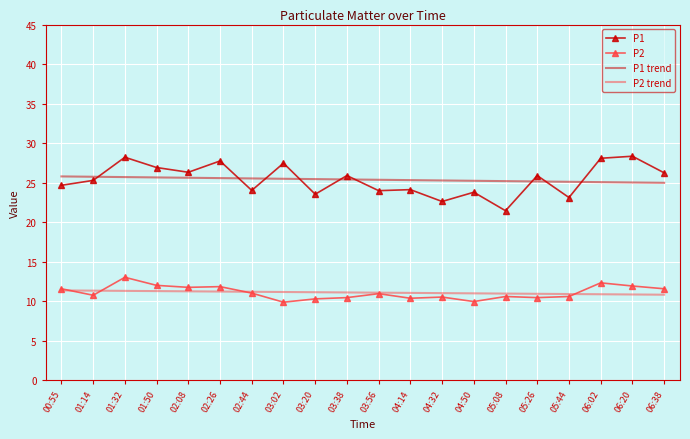

What is the maximum value for P1 trend?

25.8